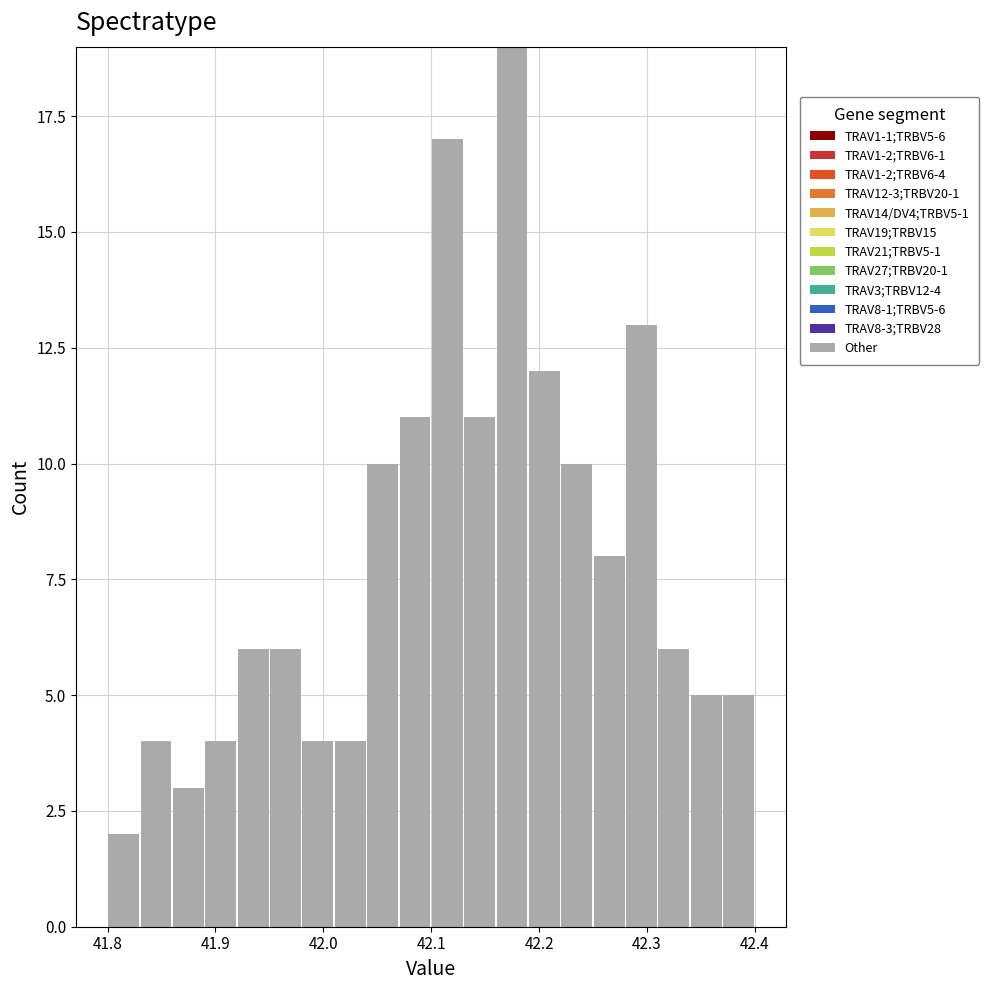

Read against the x-axis, roughly where is the centre of the tallest bar?

42.18